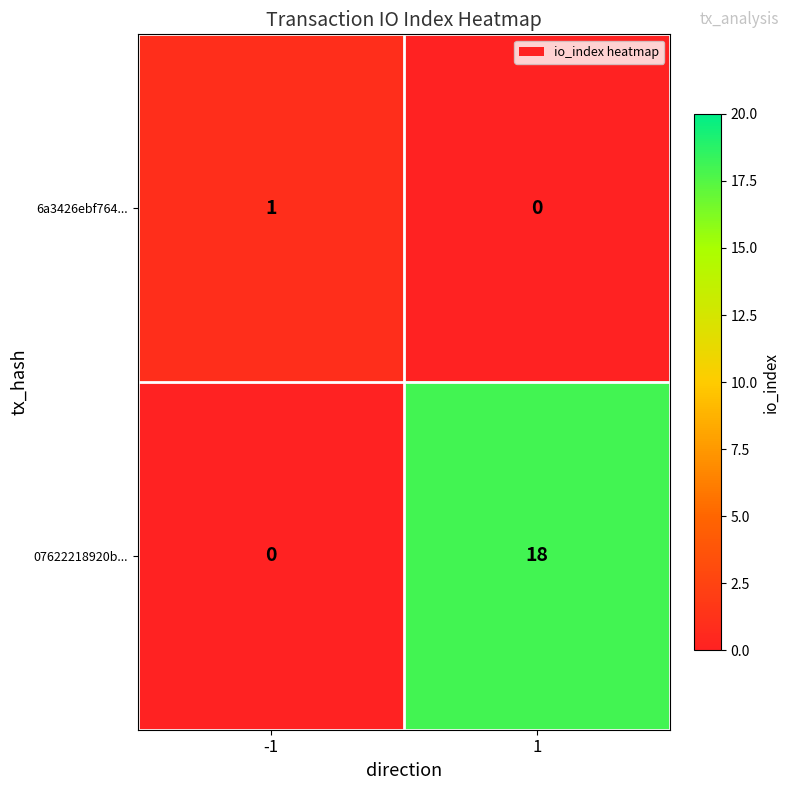

How many series are shown in this chart?

2